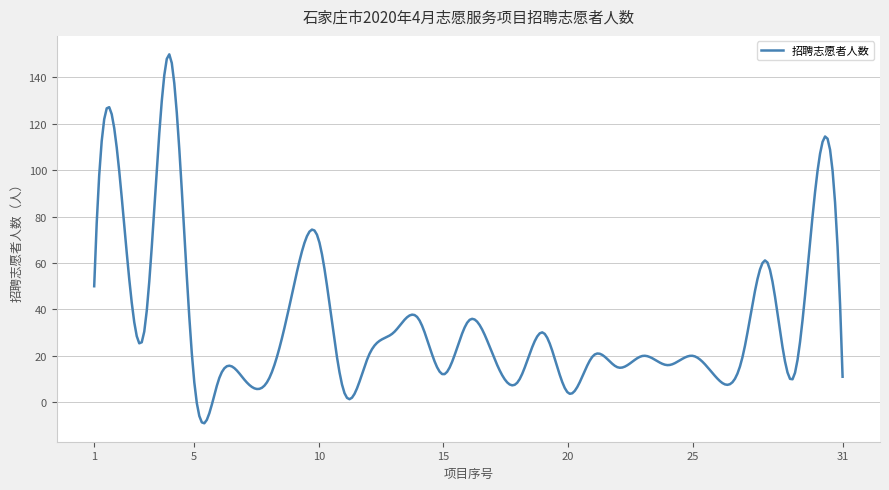

What is the average value?

33.9